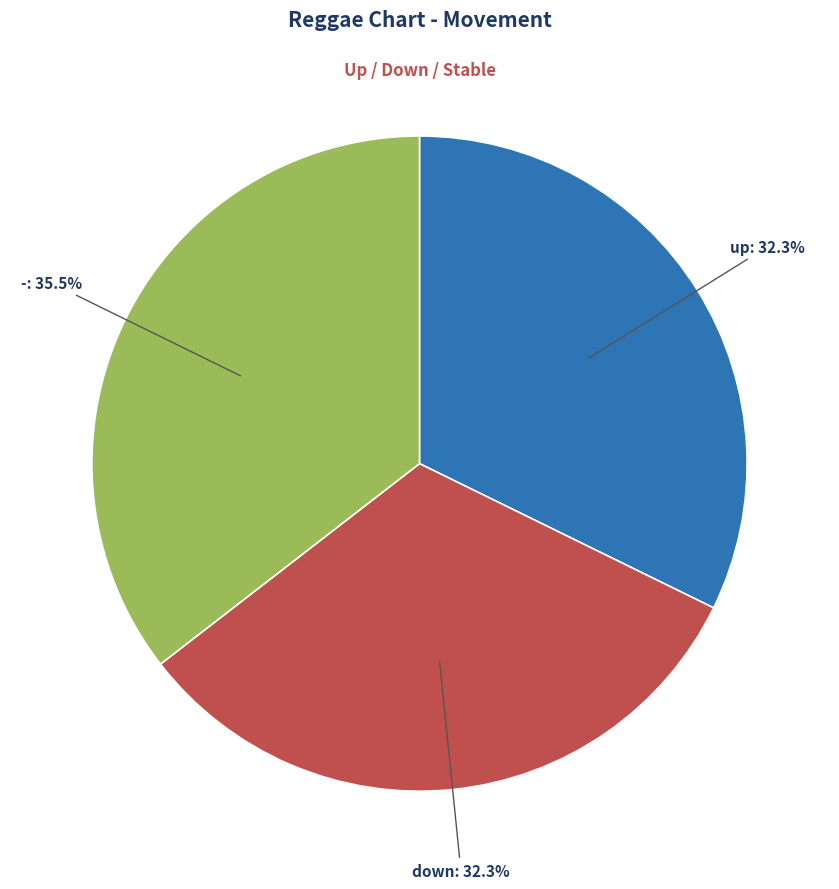

Is there a majority slice in this chart?

No